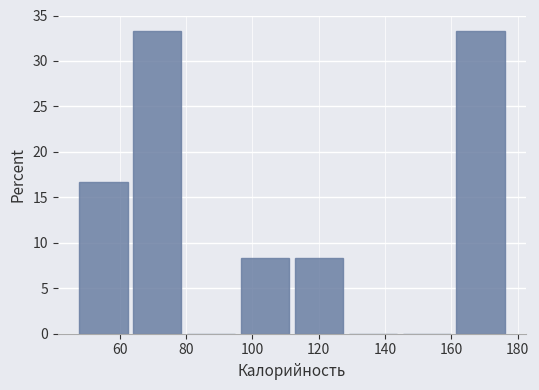

Reading left to right, transcribe this chart: for each bar, give the range it covers on the x-axis and its height. Neither the bar edges nor the heights are printed on the chart, so give them approximately, as read against the axes.

48 to 64: 16.5
64 to 80: 33.5
80 to 96: 0
96 to 112: 8.5
112 to 128: 8.5
128 to 144: 0
144 to 160: 0
160 to 178: 33.5